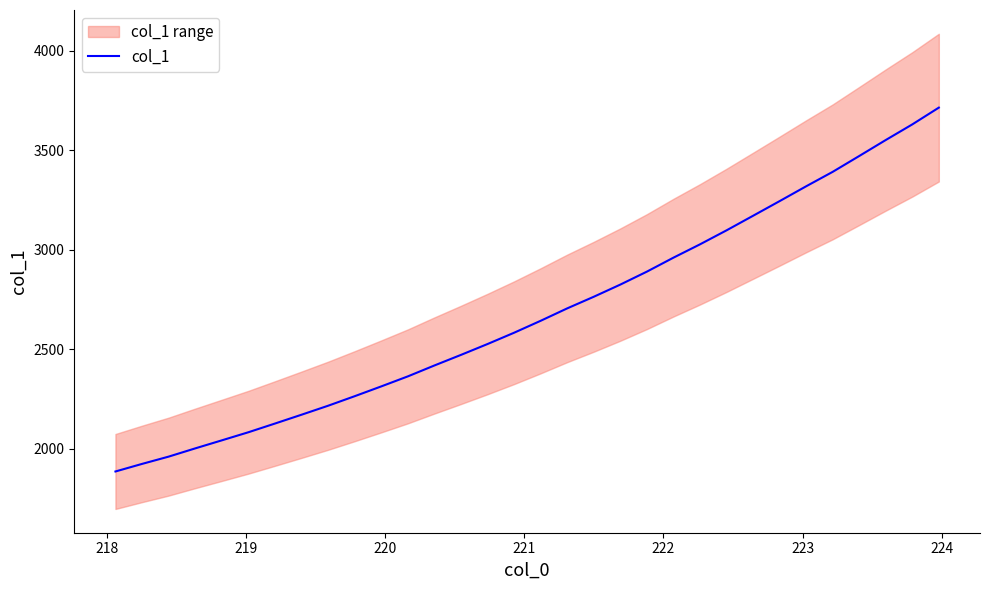

Does the chart have visible grid lines?

No